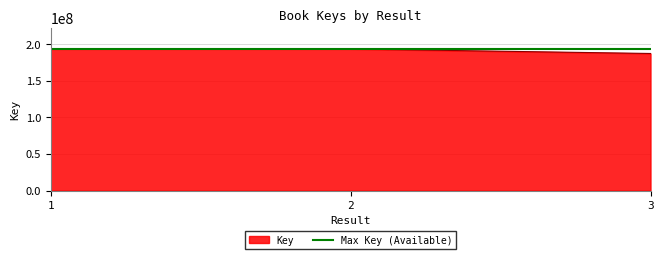

The value of Max Key (Available) at 2 is 193085317. True or false?

True